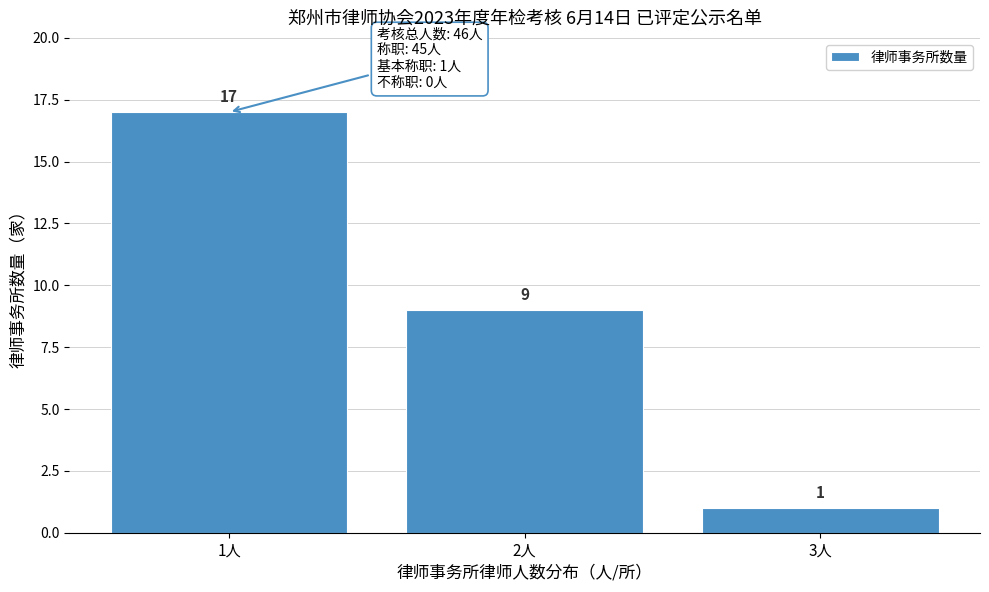

Reading left to right, transcribe all the data shown in this chart.

17	9	1